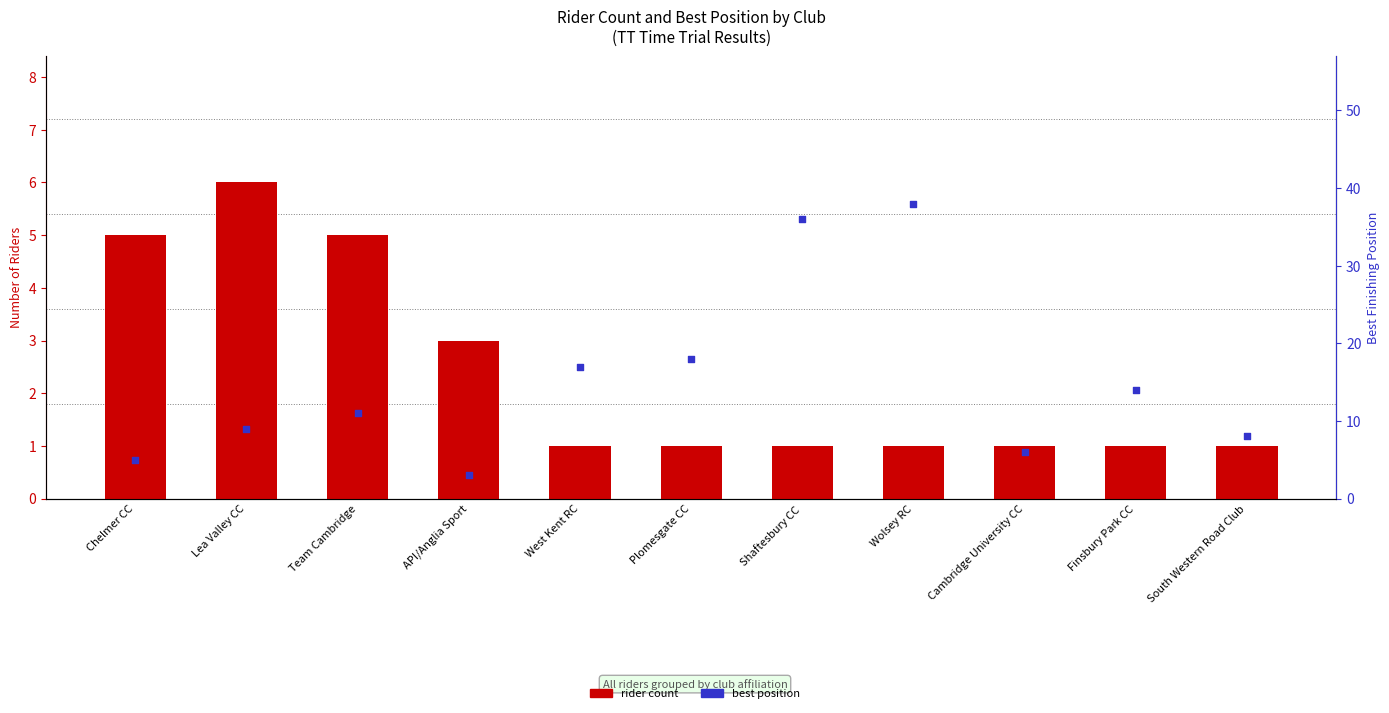

What is the total value across all series at Lea Valley CC?

15